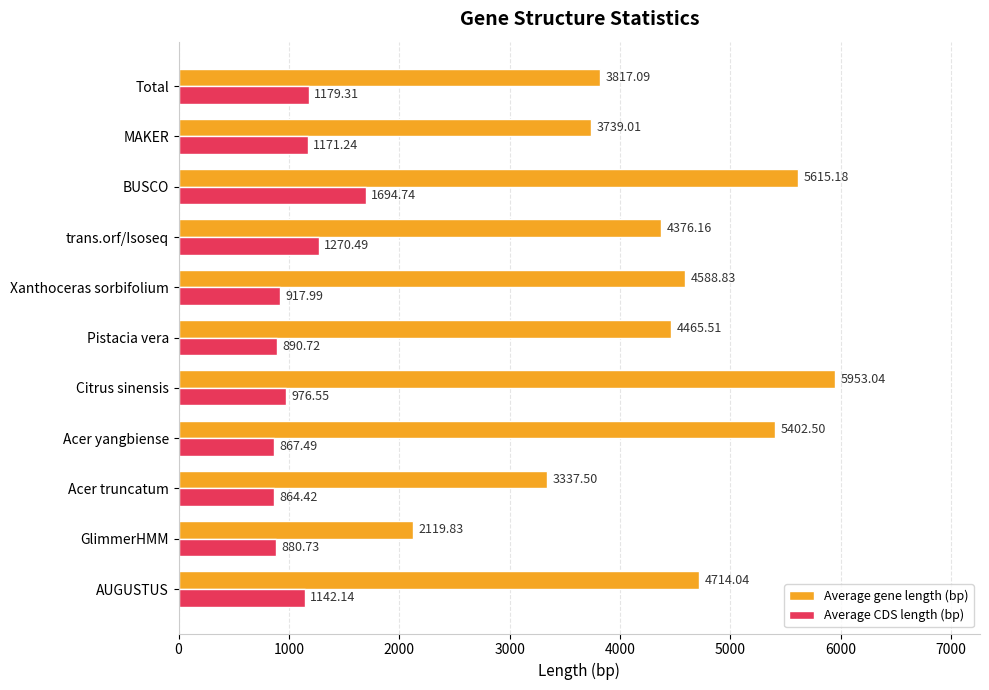

At AUGUSTUS, list the series in order from smallest to largest.

Average CDS length (bp), Average gene length (bp)